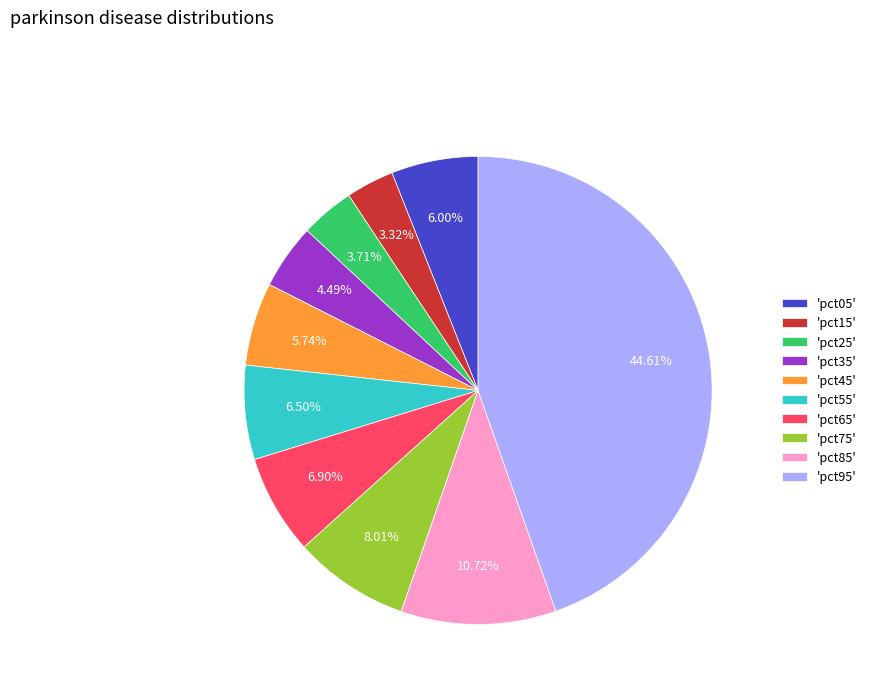

Is the sum of 'pct95' and 'pct15' greater than half?

No